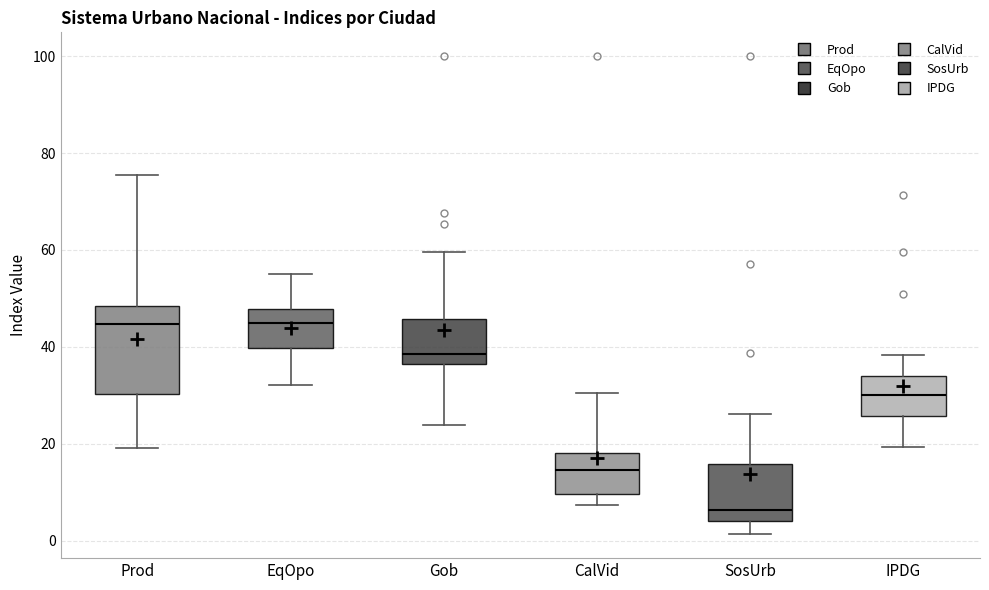

Which box is the tallest, from its lower edge to its upper edge?

Prod